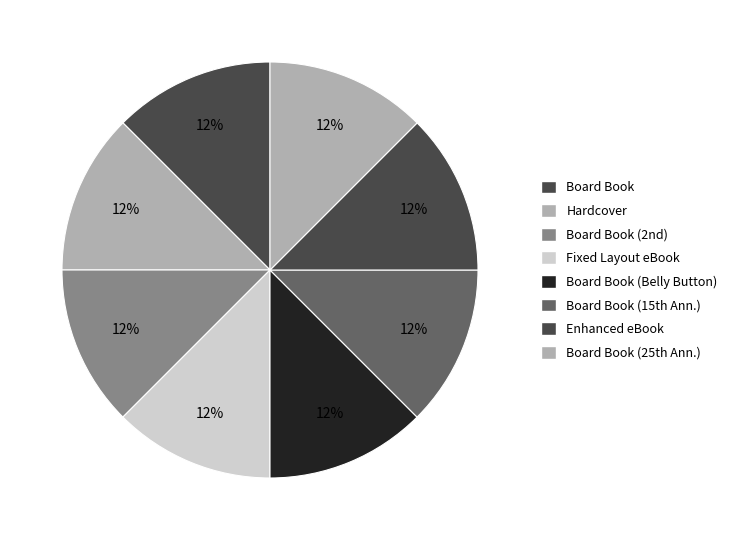

Count the number of slices in the pie.

8